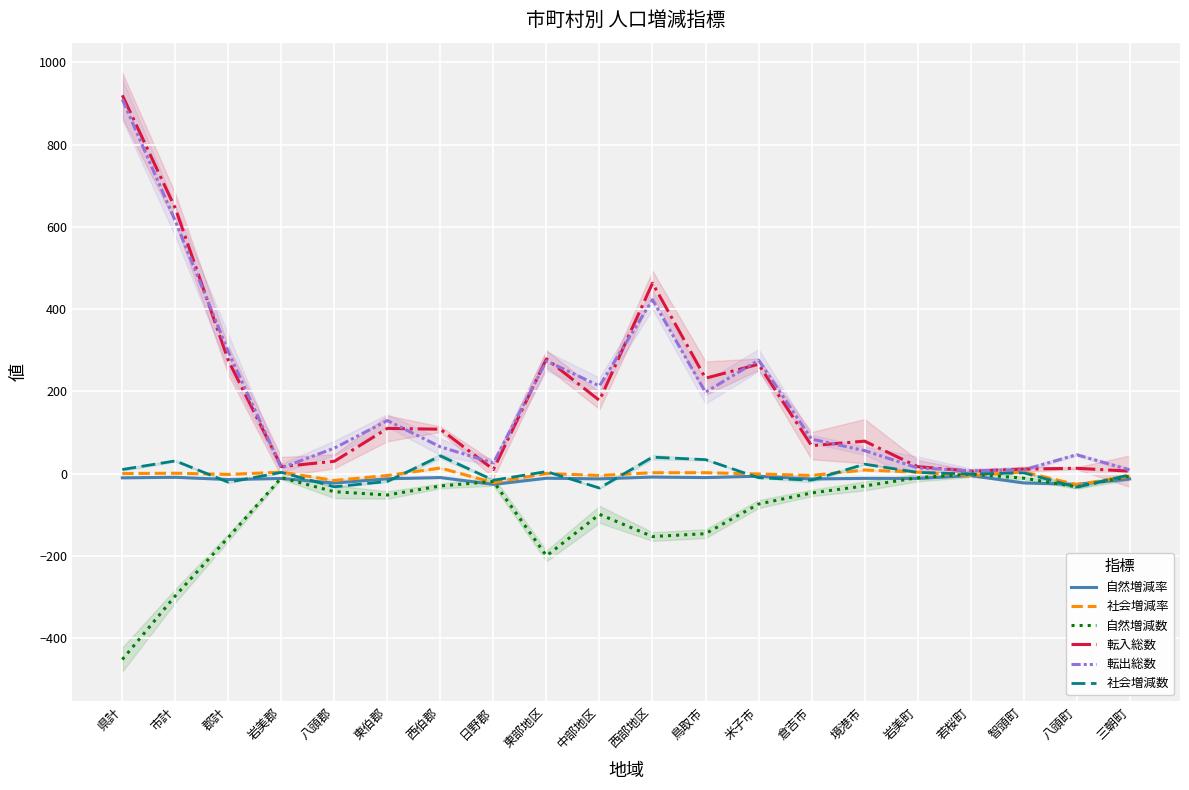

What is the label of the 15th point from the right?

東伯郡